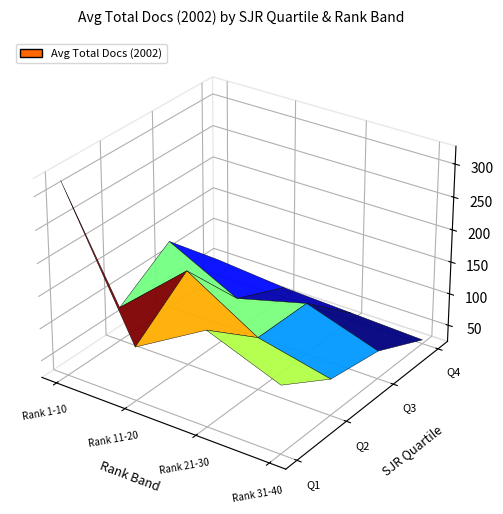

How many values are below 37?

2